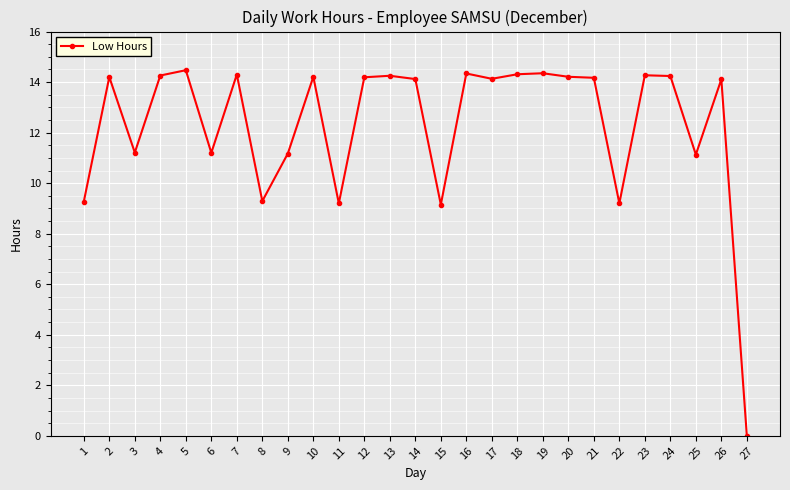

What is the ratio of the value at 10 to the value at 2?

1.0